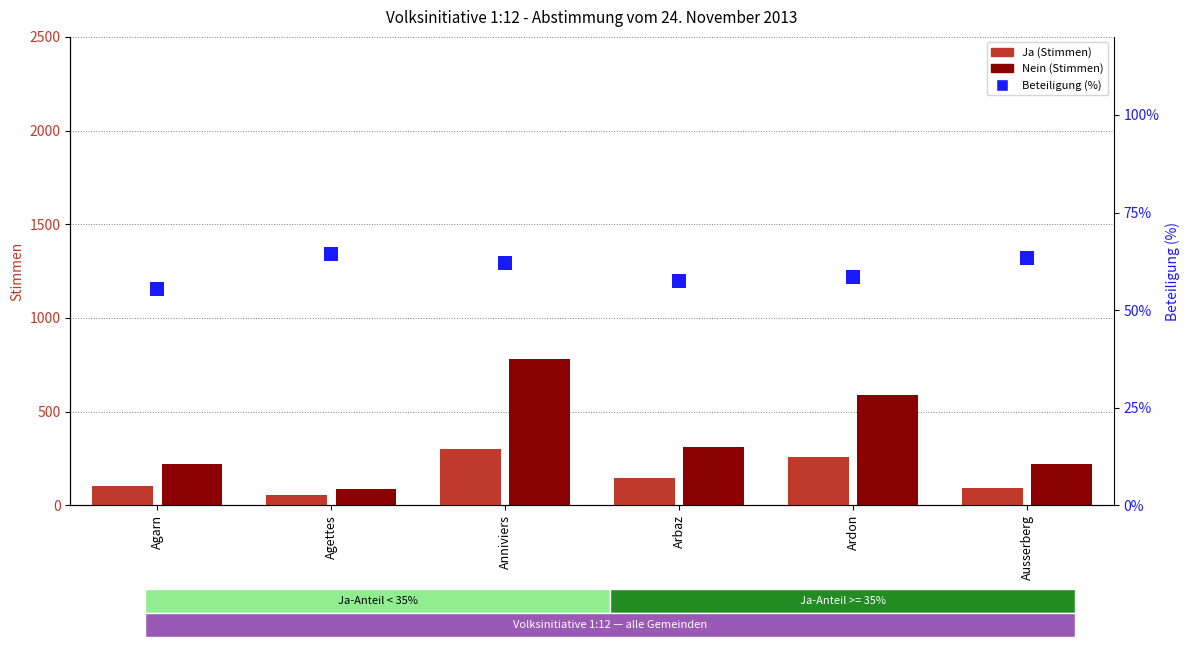

What is the difference between the Ja (Stimmen) values at Agarn and Arbaz?

40.0